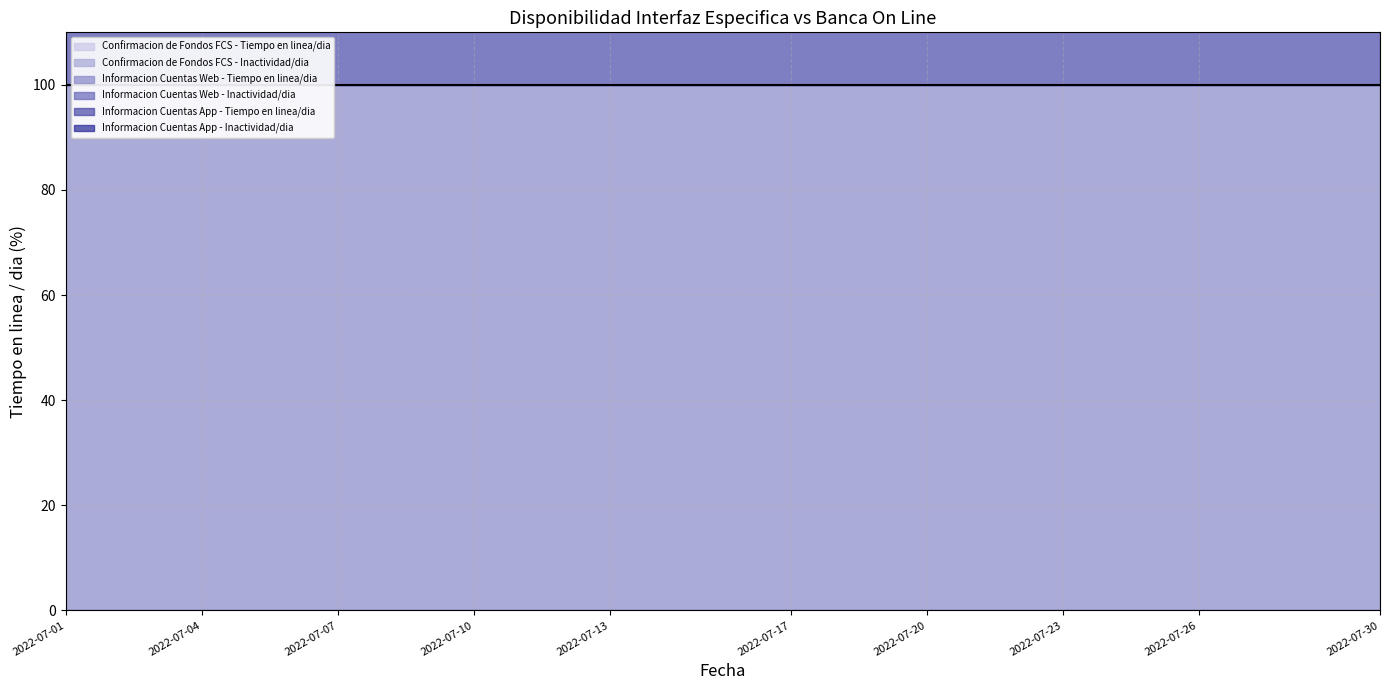

True or false: Confirmacion de Fondos FCS - Tiempo en linea/dia and Informacion Cuentas App - Tiempo en linea/dia cross at least once.

False